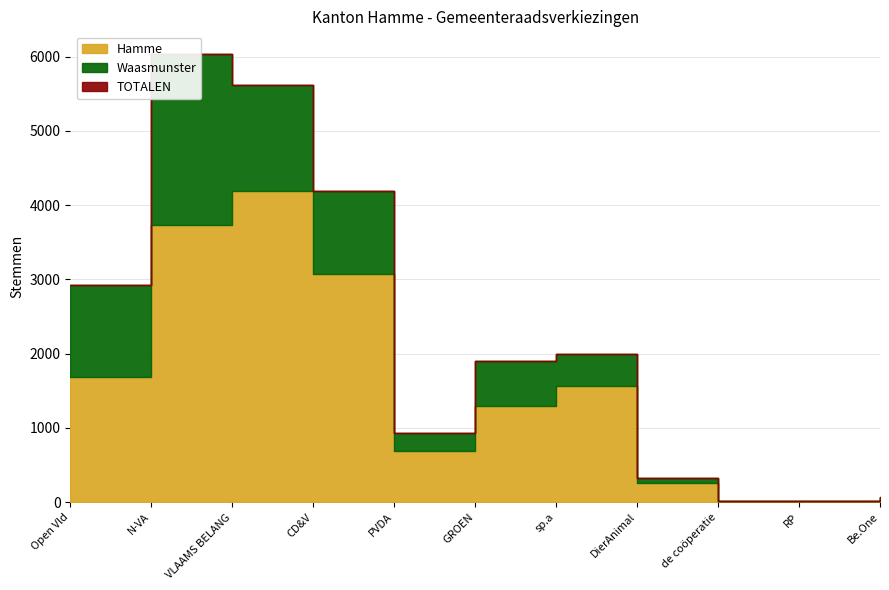

What is the label of the 10th point from the right?

N-VA